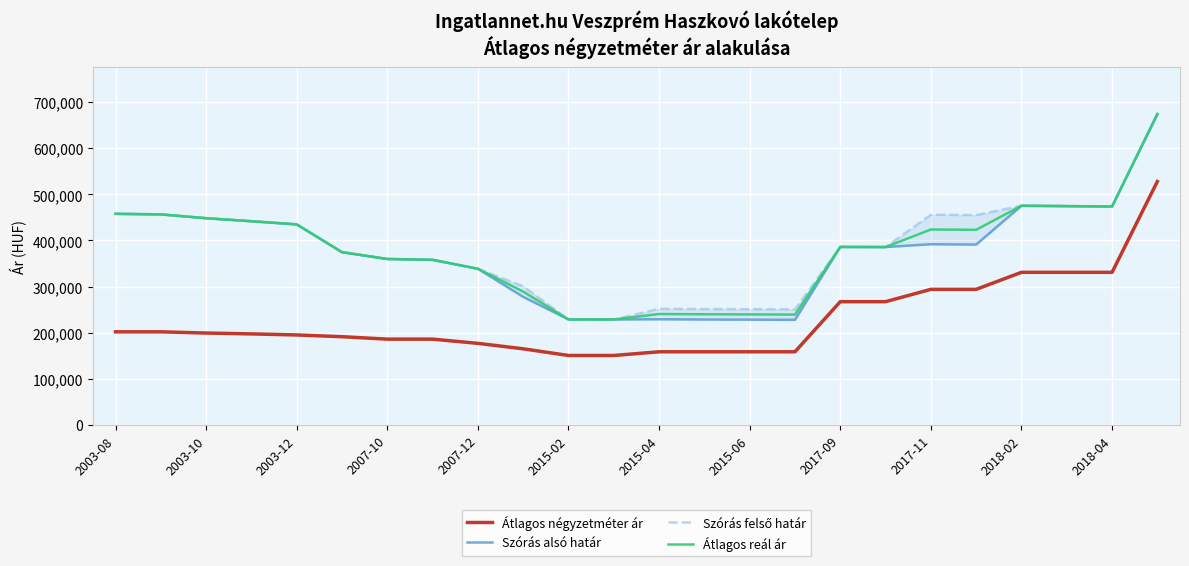

True or false: Átlagos négyzetméter ár and Átlagos reál ár cross at least once.

False